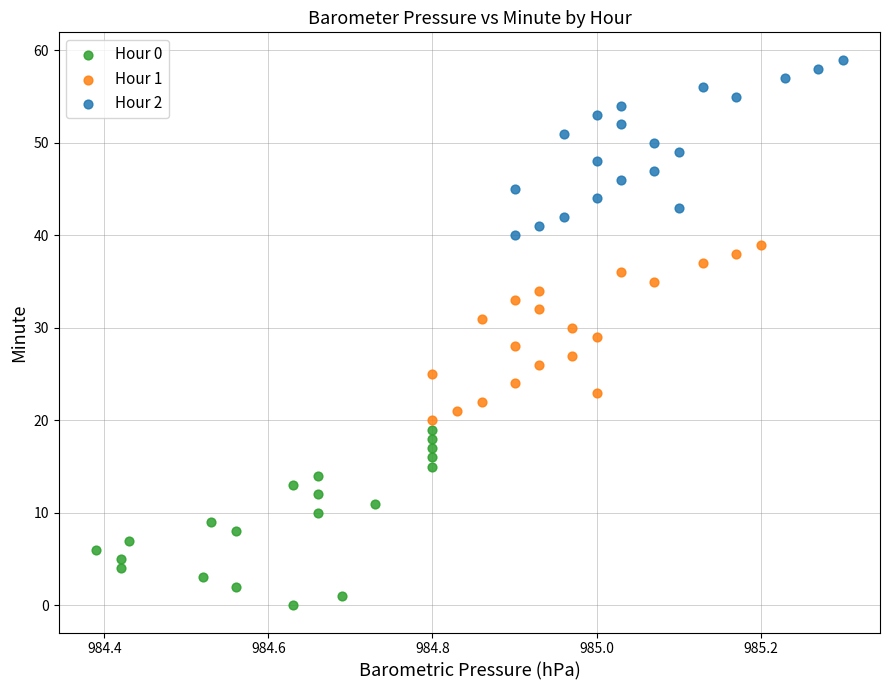

Which series reaches the minimum Y coordinate?

Hour 0